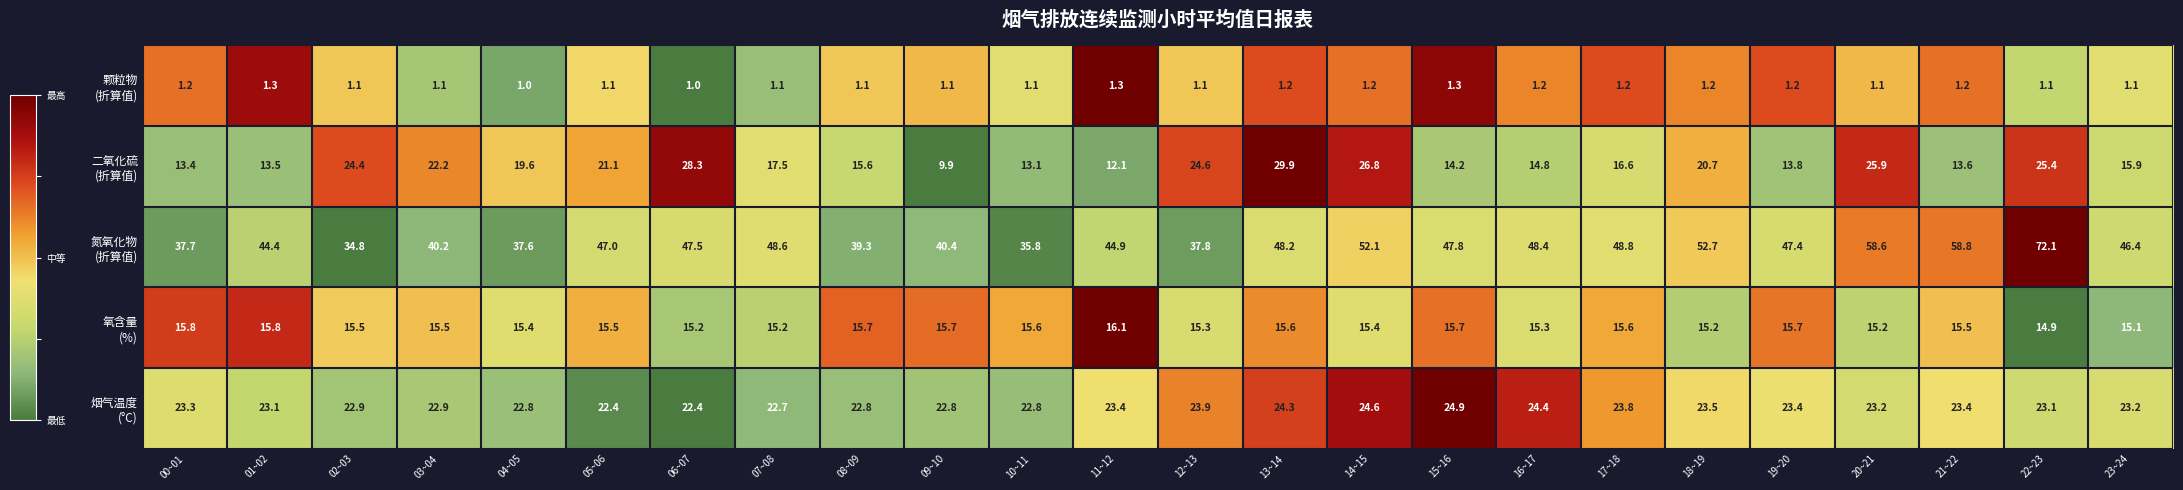

At which category is the sum across all series the highest?

22~23